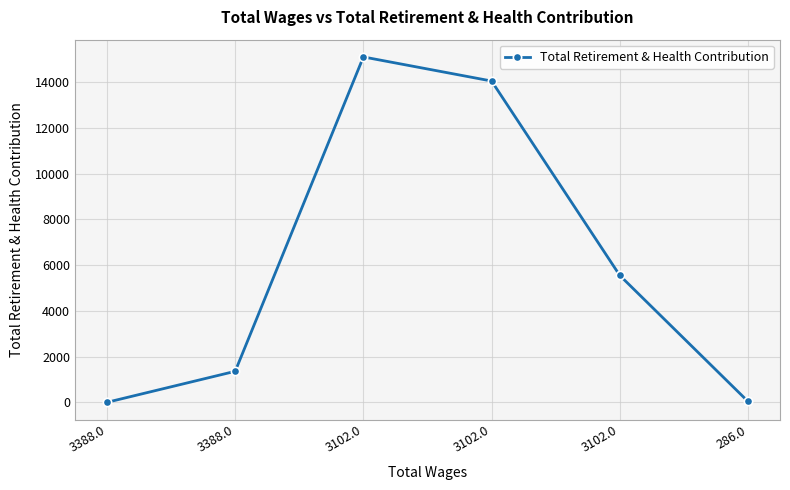

Is this an area chart (filled region under the line)?

No